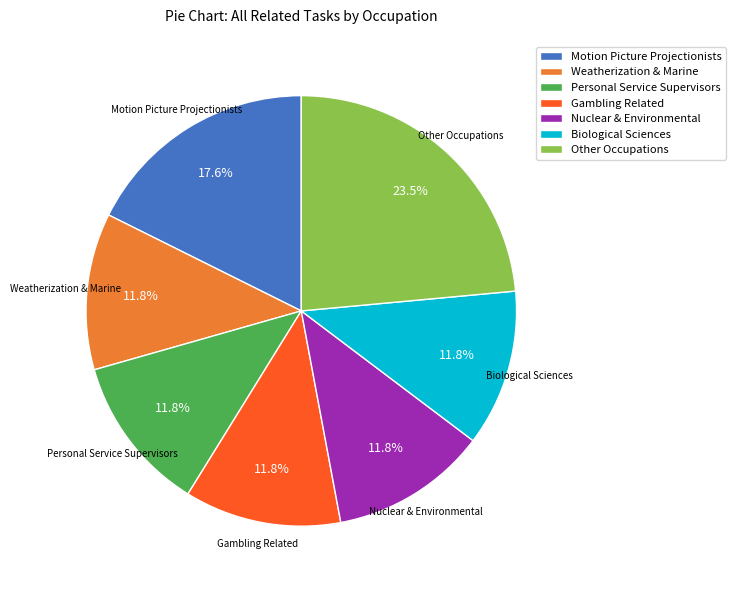

Combined, what portion of the pie is Biological Sciences and Other Occupations?

35.3%